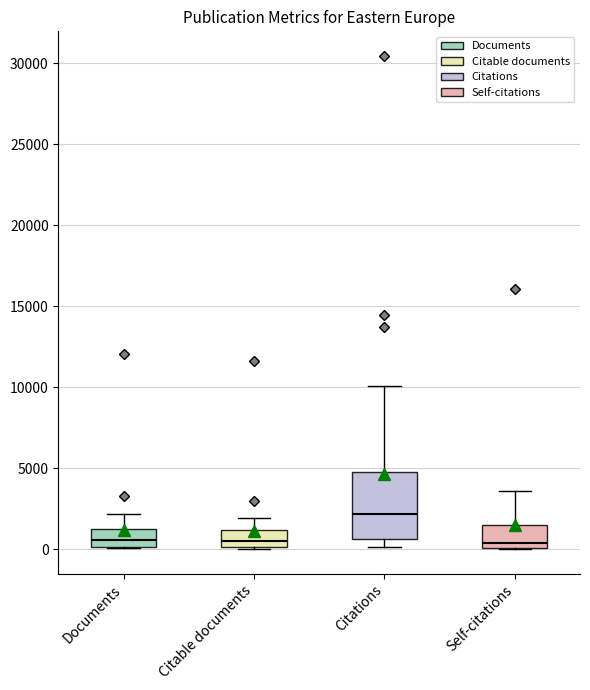

Reading left to right, transcribe this box plot: for each box, give where its median line is, the range the box spans, and where its two whiskers end, as read against the y-axis. The values are not printed on the chart, so give them approximately, as read against the axis.

Documents: median 500, box 0 to 1000, whiskers 0 to 2000
Citable documents: median 500, box 0 to 1000, whiskers 0 to 2000
Citations: median 2000, box 500 to 5000, whiskers 0 to 10000
Self-citations: median 500, box 0 to 1500, whiskers 0 to 3500